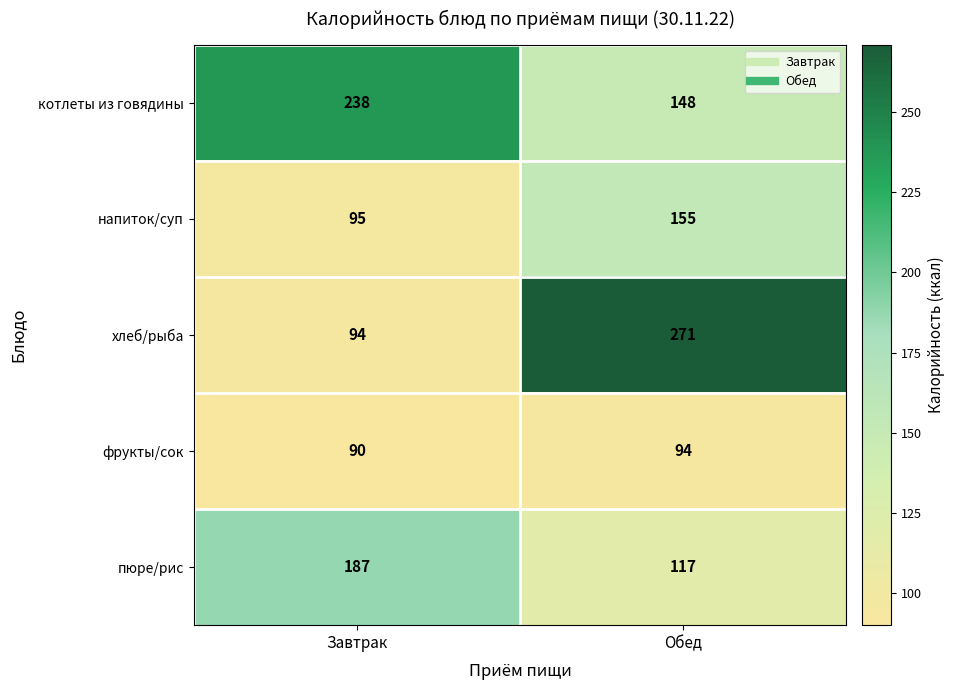

What is the sum of the пюре/рис values at Завтрак and Обед?

304